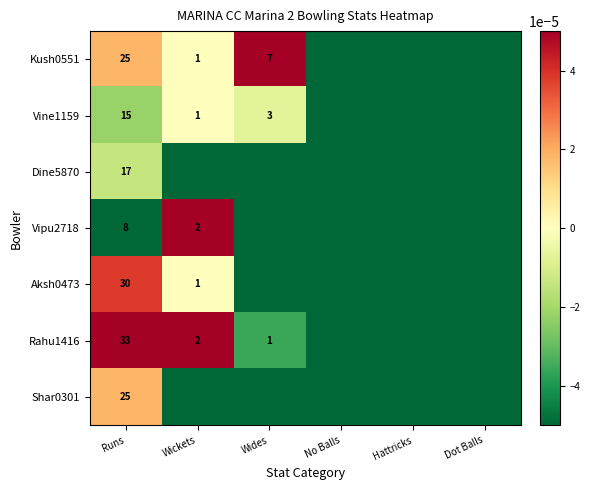

Which label corresponds to the smallest value in the chart?

No Balls